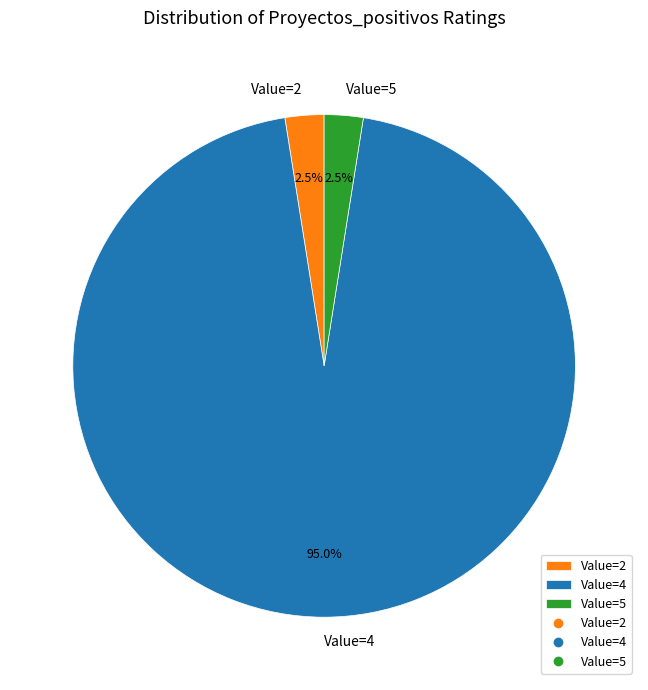

What is the majority slice?

Value=4